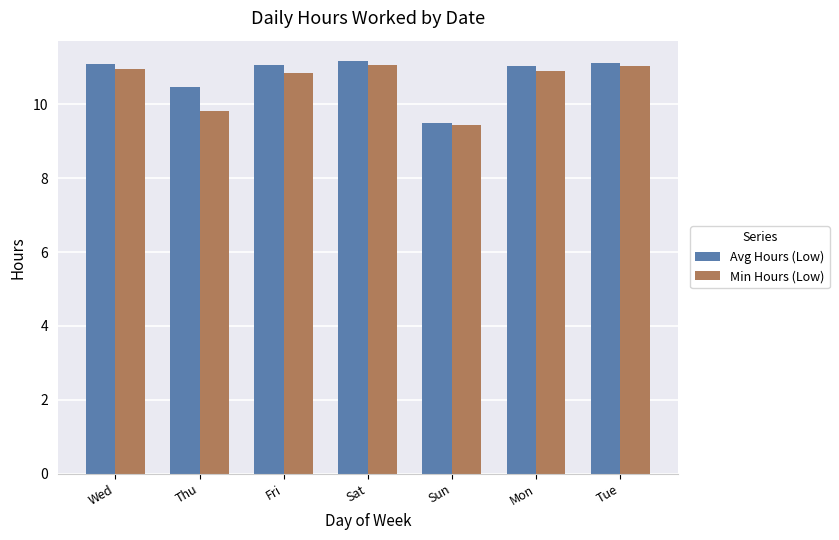

What is the label of the 5th bar from the left?

Sun